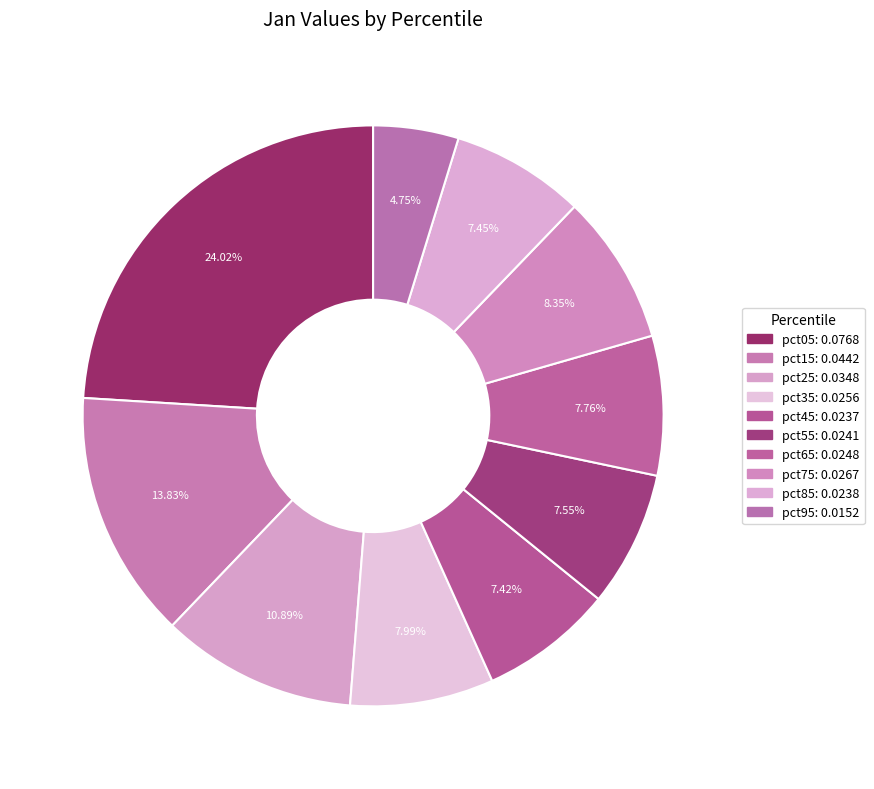

Which category has the smallest portion of the pie?

pct95